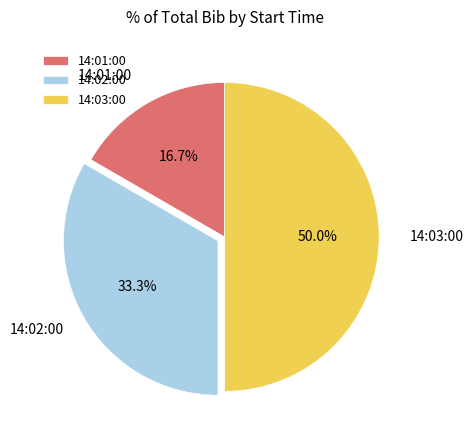

Is 14:01:00 the majority of the pie?

No